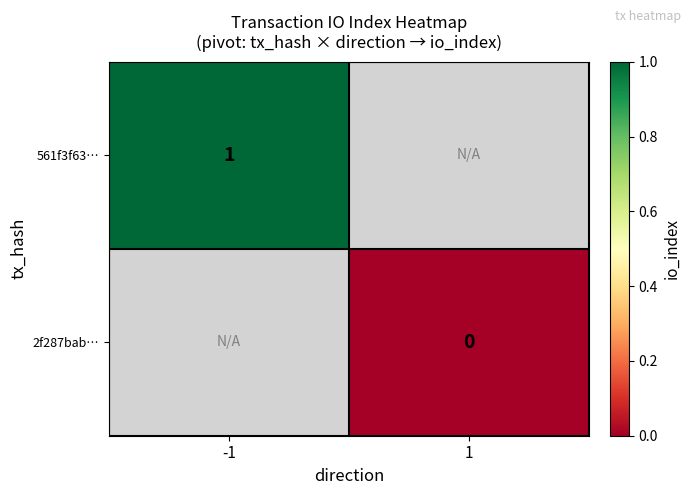

The 561f3f63… series shows 2 at -1. True or false?

False